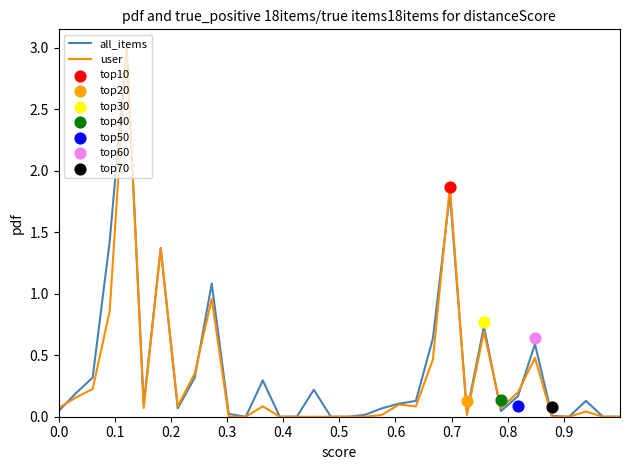

Which series has the largest Y range (max minus min)?

all_items